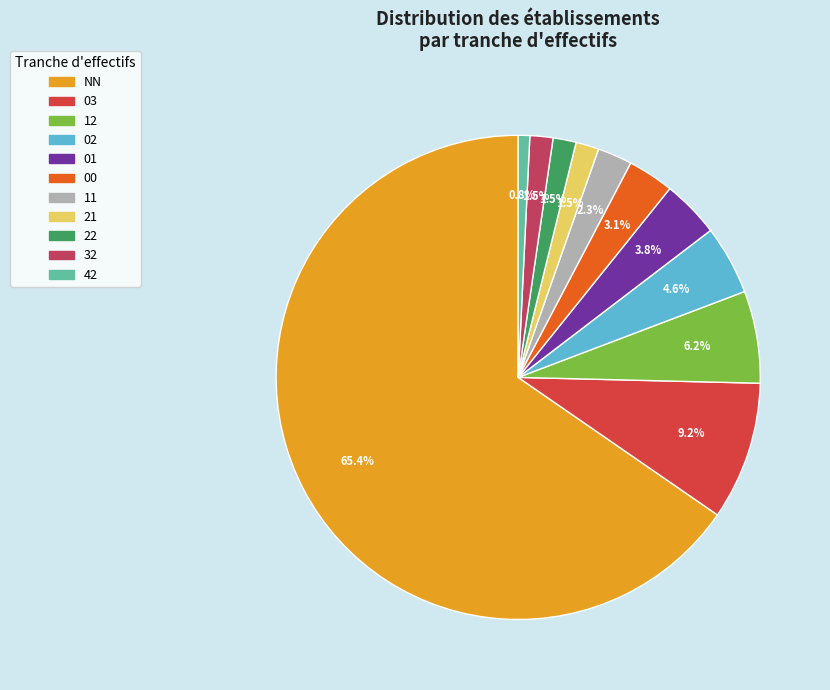

To the nearest percent, what is the average slice percentage?

9%